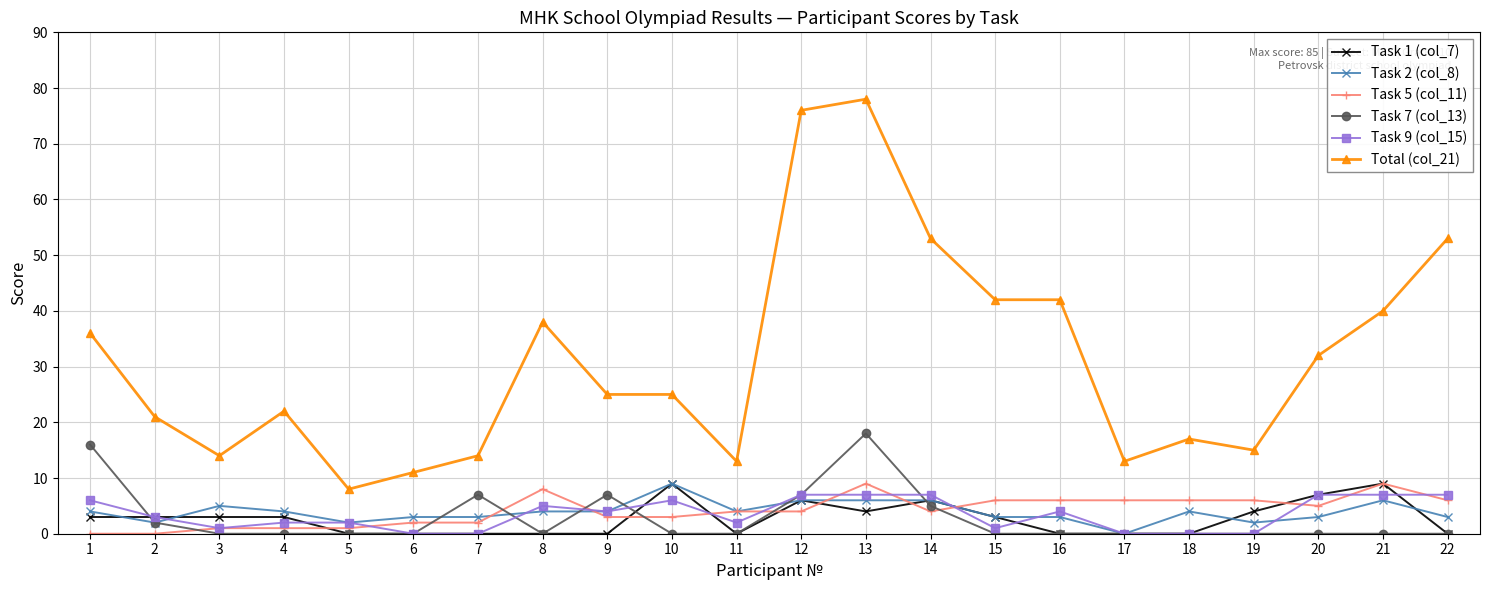

True or false: Task 2 (col_8) and Task 9 (col_15) intersect in this chart.

True